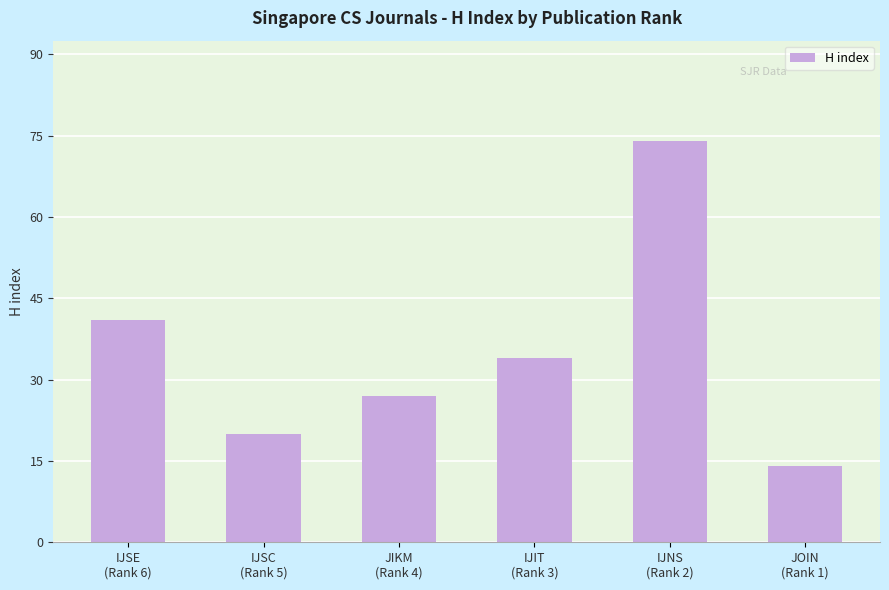

What is the minimum value shown in the chart?

14